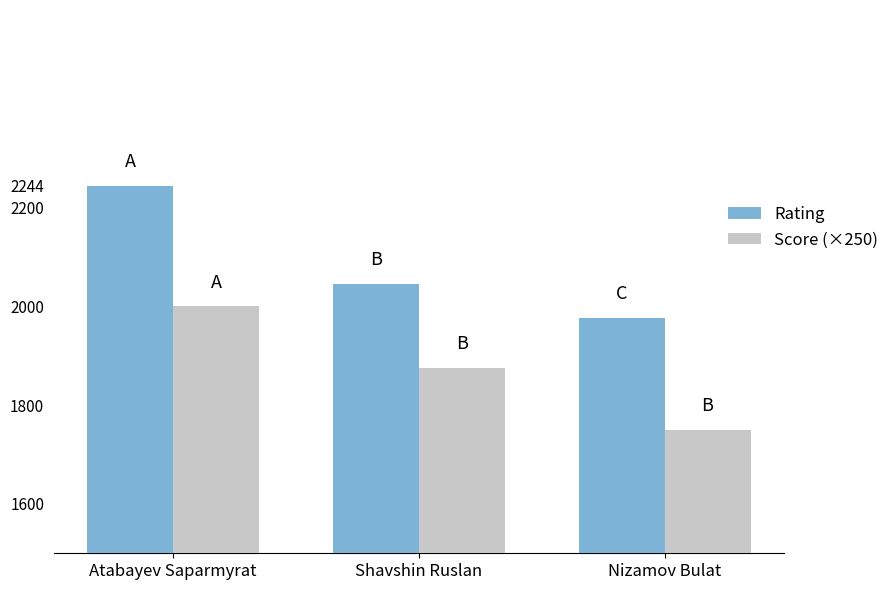

What are all the series names shown in the legend?

Rating, Score (×250)